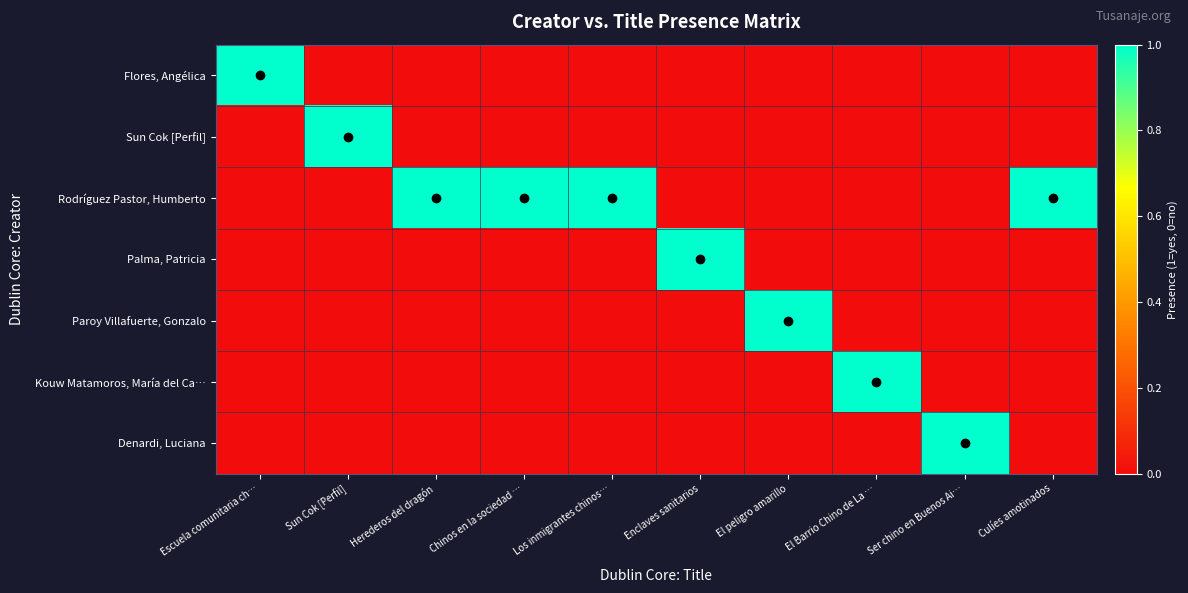

List the series in order of their peak value, lowest first.

Flores, Angélica, Sun Cok [Perfil], Rodríguez Pastor, Humberto, Palma, Patricia, Paroy Villafuerte, Gonzalo, Kouw Matamoros, María del Ca…, Denardi, Luciana